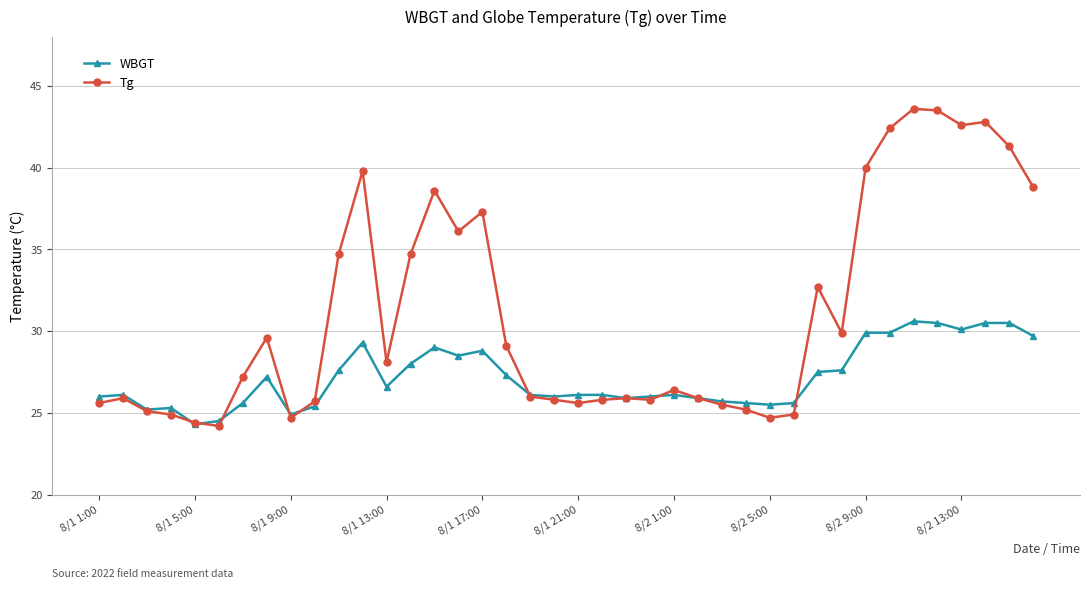

Which series has the widest spread of values?

Tg